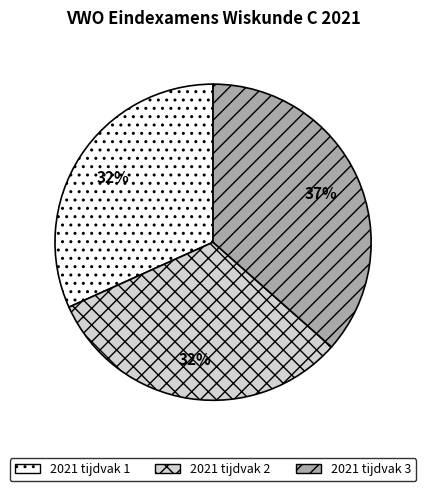

Does 2021 tijdvak 1 account for over 50% of the chart?

No